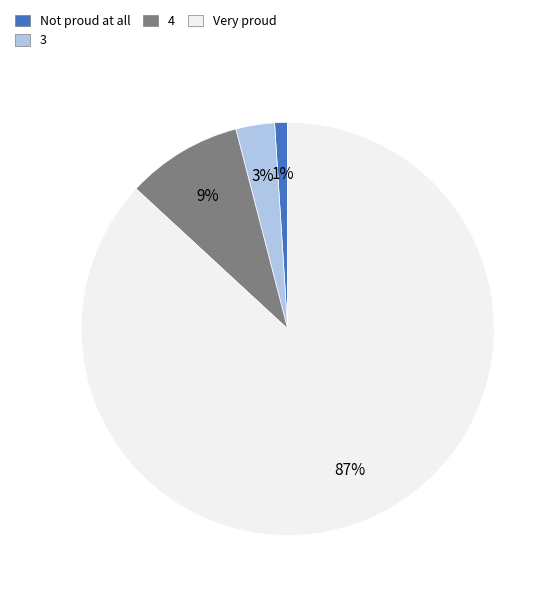

Is there any slice that represents more than half of the pie?

Yes